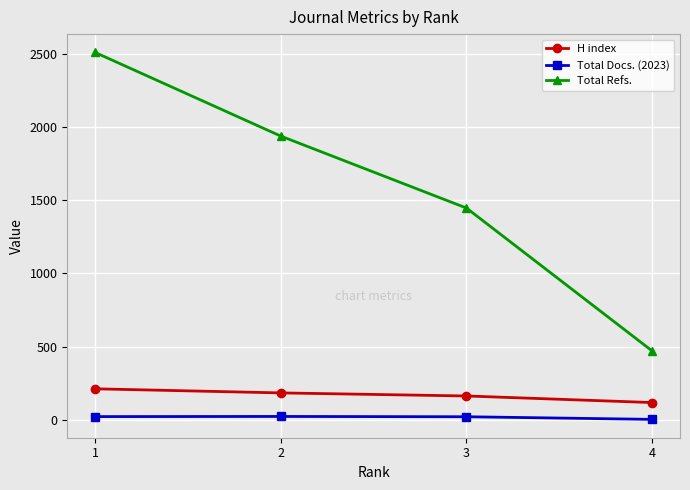

Which category has the lowest value in the Total Refs. series?

4